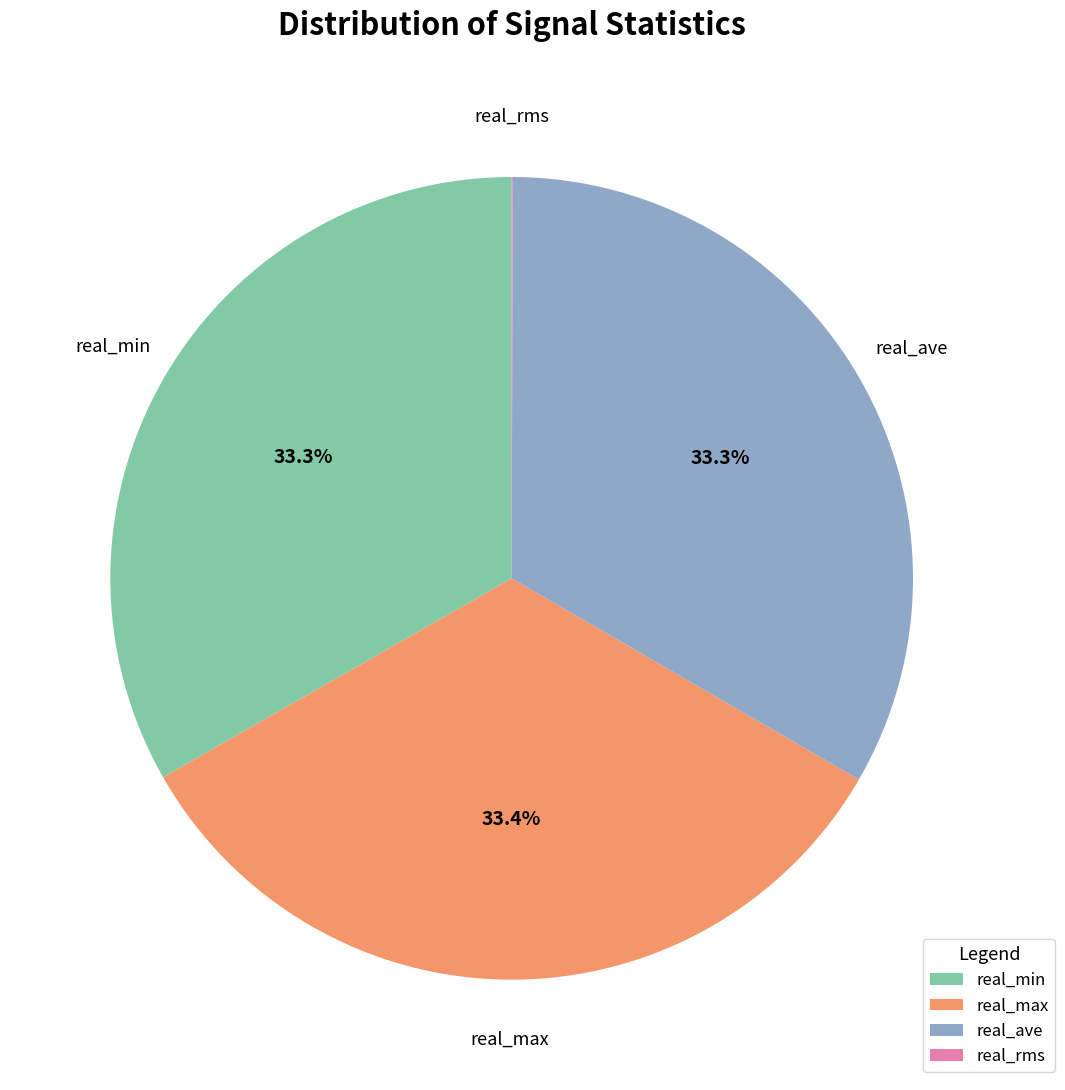

What percentage do real_max and real_ave together represent?

66.7%